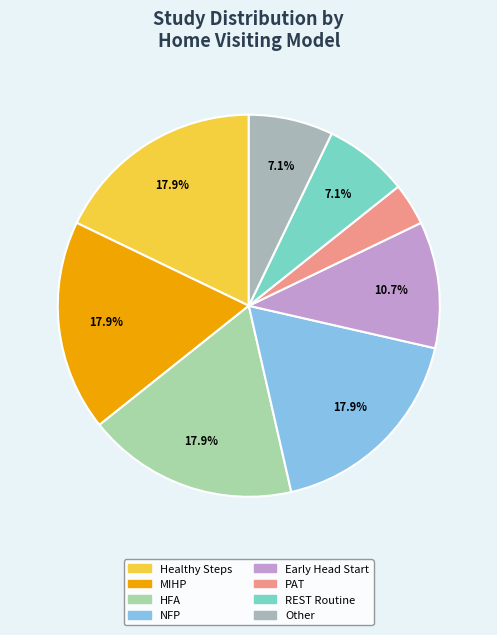

How many segments does this pie chart have?

8